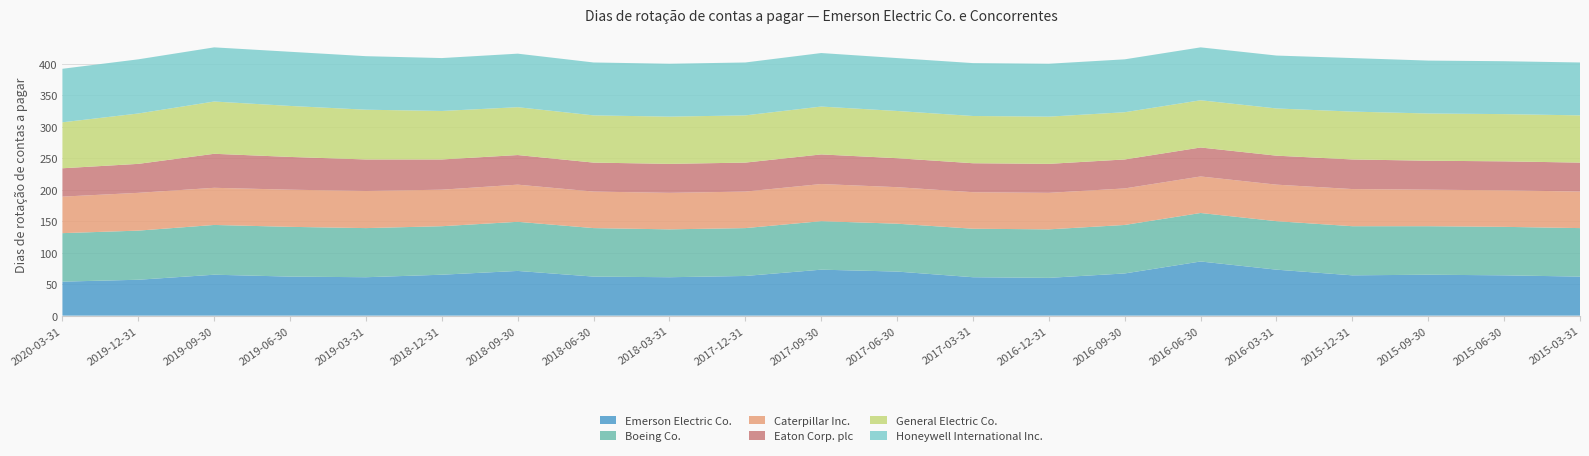

Reading left to right, extract all data points from this chart.

Emerson Electric Co.: 2020-03-31=54	2019-12-31=57	2019-09-30=65	2019-06-30=62	2019-03-31=61	2018-12-31=65	2018-09-30=71	2018-06-30=62	2018-03-31=61	2017-12-31=63	2017-09-30=73	2017-06-30=70	2017-03-31=61	2016-12-31=60	2016-09-30=67	2016-06-30=86	2016-03-31=73	2015-12-31=64	2015-09-30=65	2015-06-30=64	2015-03-31=62
Boeing Co.: 2020-03-31=77	2019-12-31=78	2019-09-30=79	2019-06-30=79	2019-03-31=78	2018-12-31=77	2018-09-30=78	2018-06-30=77	2018-03-31=76	2017-12-31=76	2017-09-30=77	2017-06-30=76	2017-03-31=77	2016-12-31=77	2016-09-30=77	2016-06-30=77	2016-03-31=77	2015-12-31=78	2015-09-30=77	2015-06-30=77	2015-03-31=77
Caterpillar Inc.: 2020-03-31=58	2019-12-31=60	2019-09-30=59	2019-06-30=59	2019-03-31=59	2018-12-31=58	2018-09-30=59	2018-06-30=58	2018-03-31=58	2017-12-31=58	2017-09-30=59	2017-06-30=58	2017-03-31=58	2016-12-31=58	2016-09-30=58	2016-06-30=58	2016-03-31=58	2015-12-31=59	2015-09-30=58	2015-06-30=58	2015-03-31=58
Eaton Corp. plc: 2020-03-31=45	2019-12-31=46	2019-09-30=54	2019-06-30=52	2019-03-31=50	2018-12-31=48	2018-09-30=47	2018-06-30=46	2018-03-31=46	2017-12-31=46	2017-09-30=47	2017-06-30=46	2017-03-31=46	2016-12-31=46	2016-09-30=46	2016-06-30=46	2016-03-31=46	2015-12-31=47	2015-09-30=46	2015-06-30=46	2015-03-31=46
General Electric Co.: 2020-03-31=73	2019-12-31=80	2019-09-30=83	2019-06-30=81	2019-03-31=79	2018-12-31=77	2018-09-30=76	2018-06-30=75	2018-03-31=75	2017-12-31=75	2017-09-30=76	2017-06-30=75	2017-03-31=75	2016-12-31=75	2016-09-30=75	2016-06-30=75	2016-03-31=75	2015-12-31=76	2015-09-30=75	2015-06-30=75	2015-03-31=75
Honeywell International Inc.: 2020-03-31=85	2019-12-31=86	2019-09-30=86	2019-06-30=86	2019-03-31=85	2018-12-31=84	2018-09-30=85	2018-06-30=84	2018-03-31=84	2017-12-31=84	2017-09-30=85	2017-06-30=84	2017-03-31=84	2016-12-31=84	2016-09-30=84	2016-06-30=84	2016-03-31=84	2015-12-31=85	2015-09-30=84	2015-06-30=84	2015-03-31=84